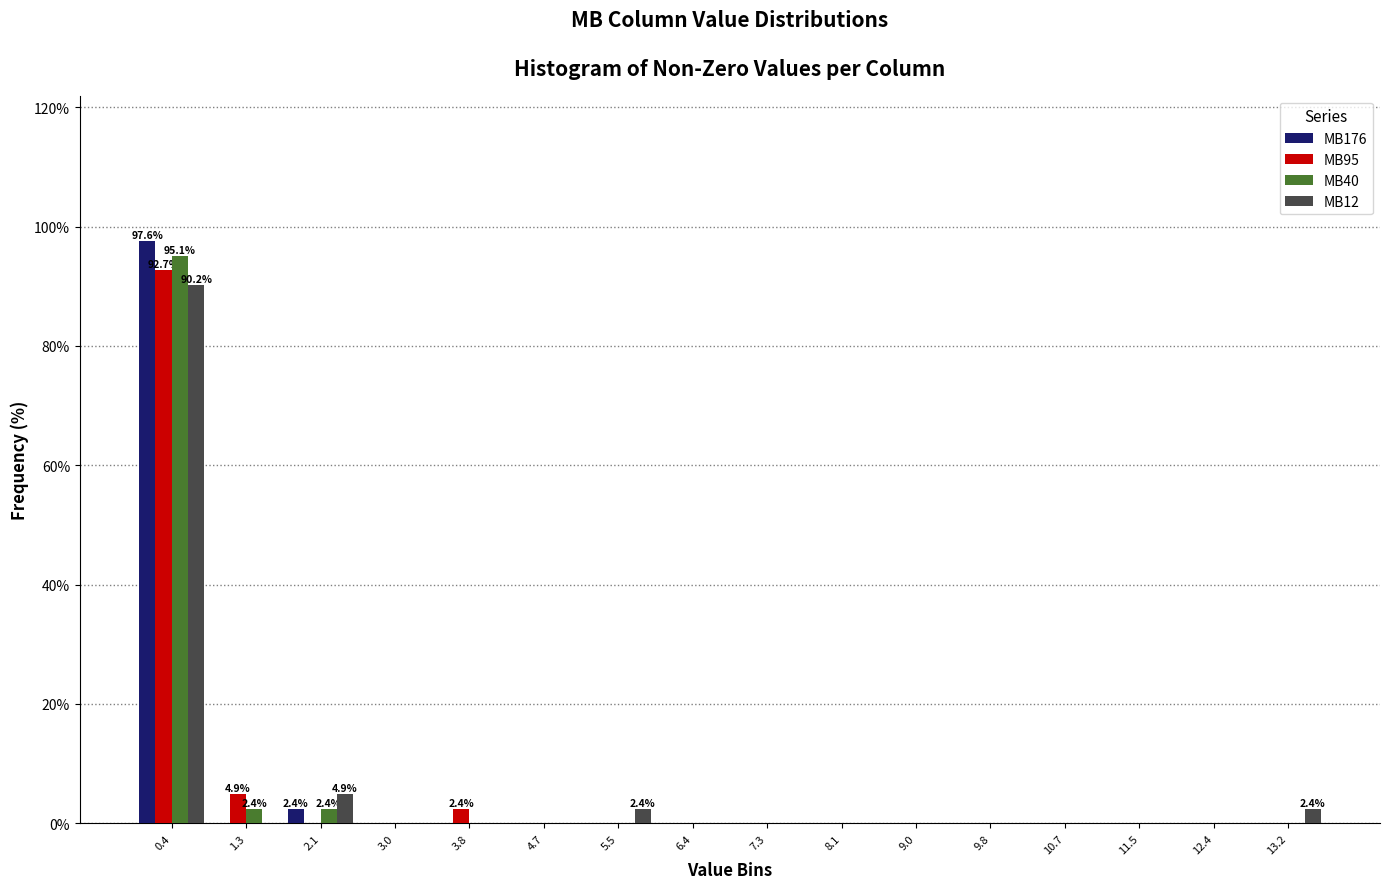

In the MB95 series, which range on the x-axis has the tallest bar?

0.0 to 0.9